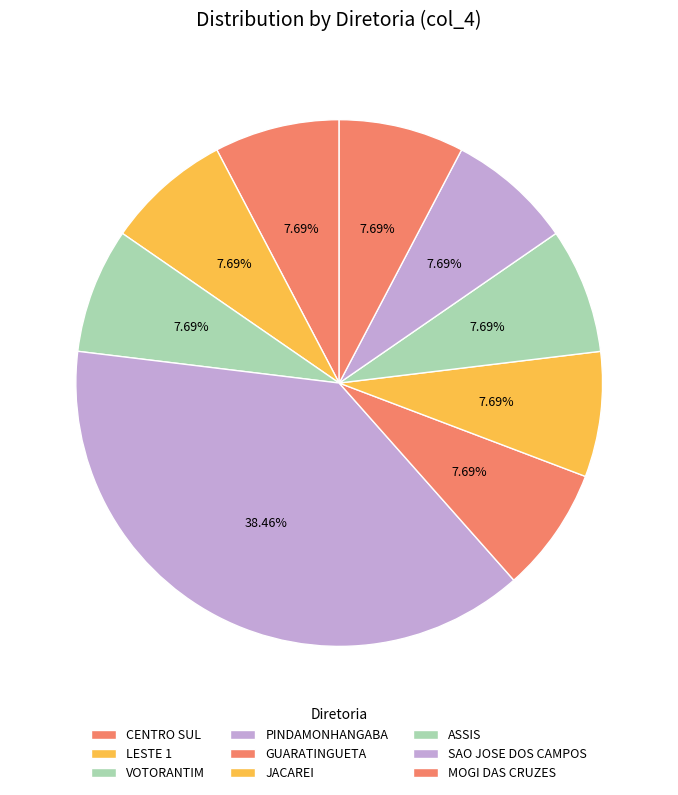

Count the number of slices in the pie.

9